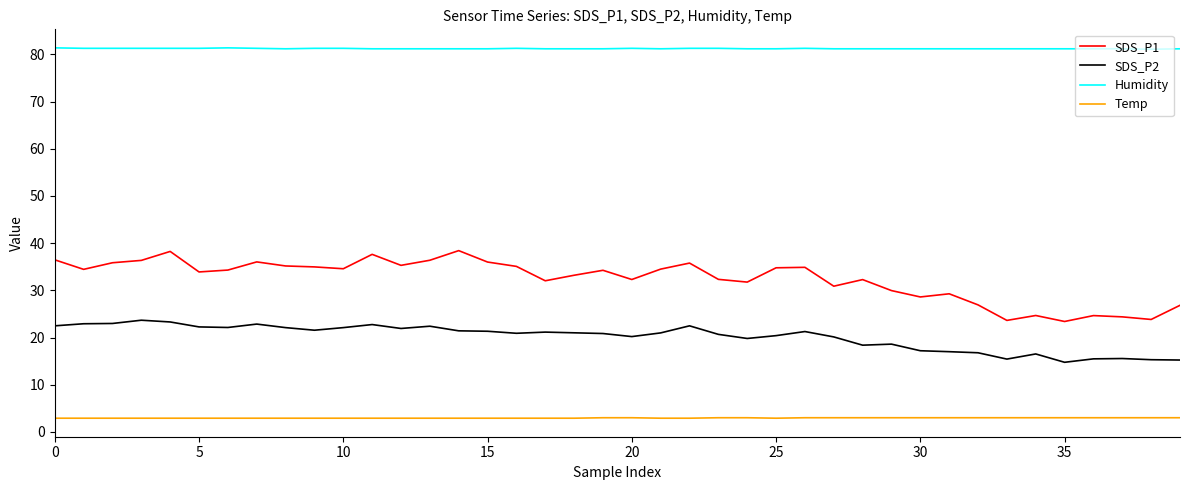

True or false: Temp and SDS_P2 cross at least once.

False